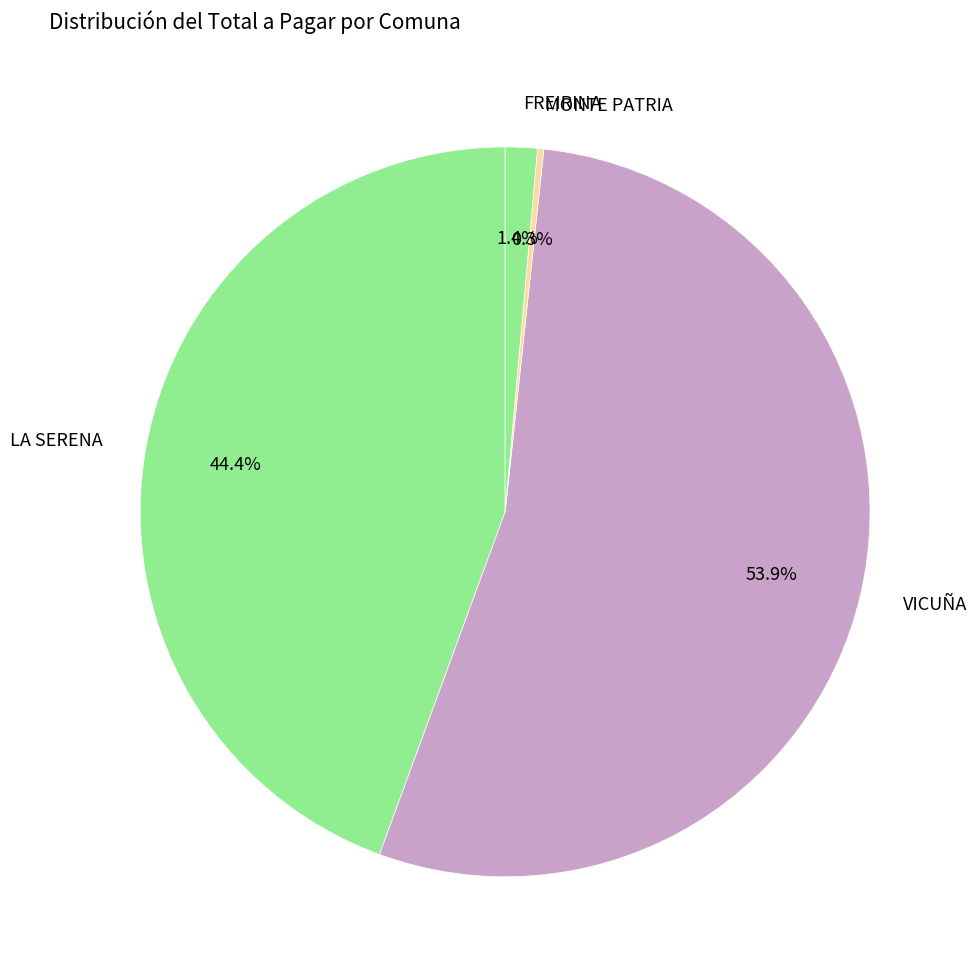

Combined, what portion of the pie is VICUÑA and LA SERENA?

98.3%